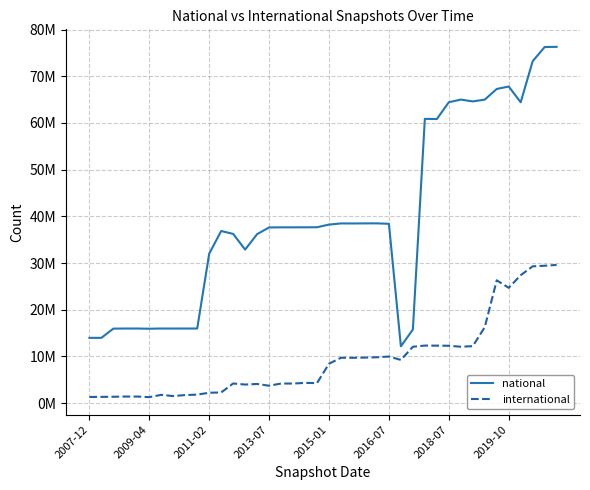

What are all the series names shown in the legend?

national, international